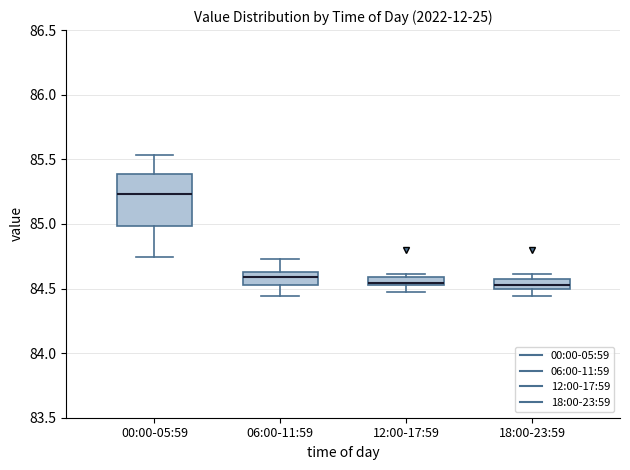

Comparing the boxes themselves (not the whiskers), which one is the tallest?

00:00-05:59